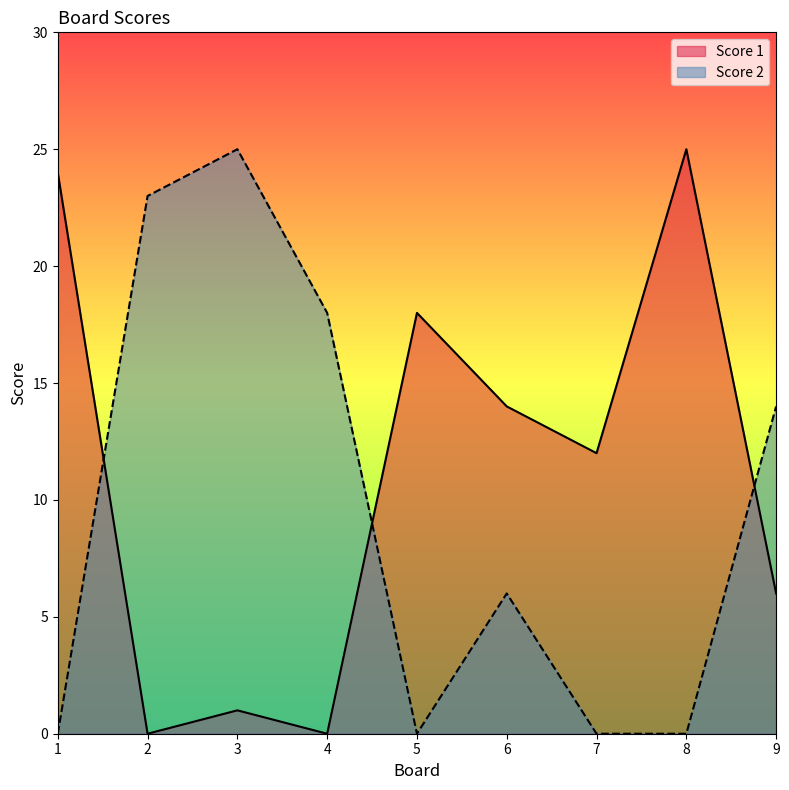

Where is the first local minimum for Score 2?

5